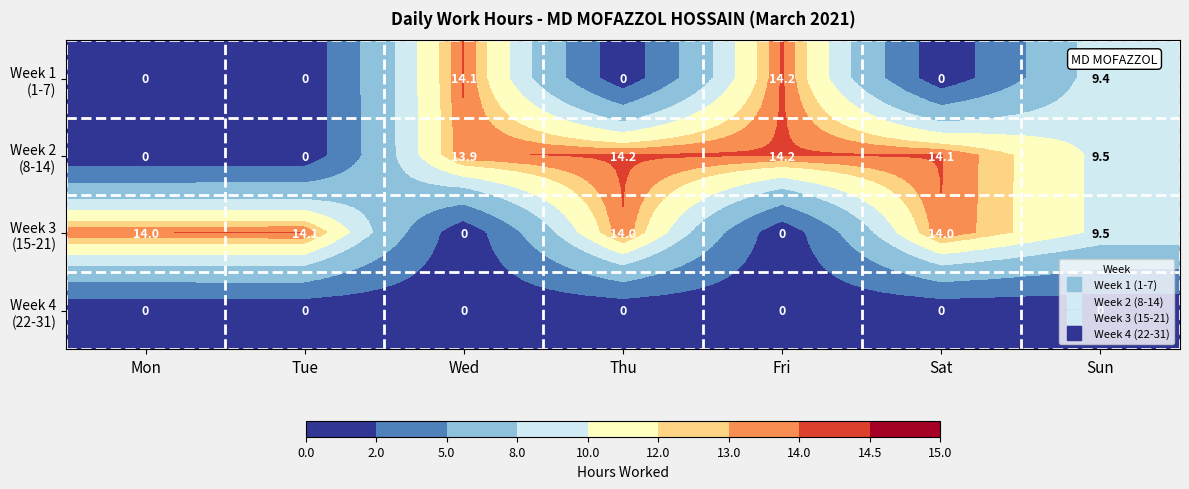

What is the difference between the highest and lowest values at Mon?

14.0